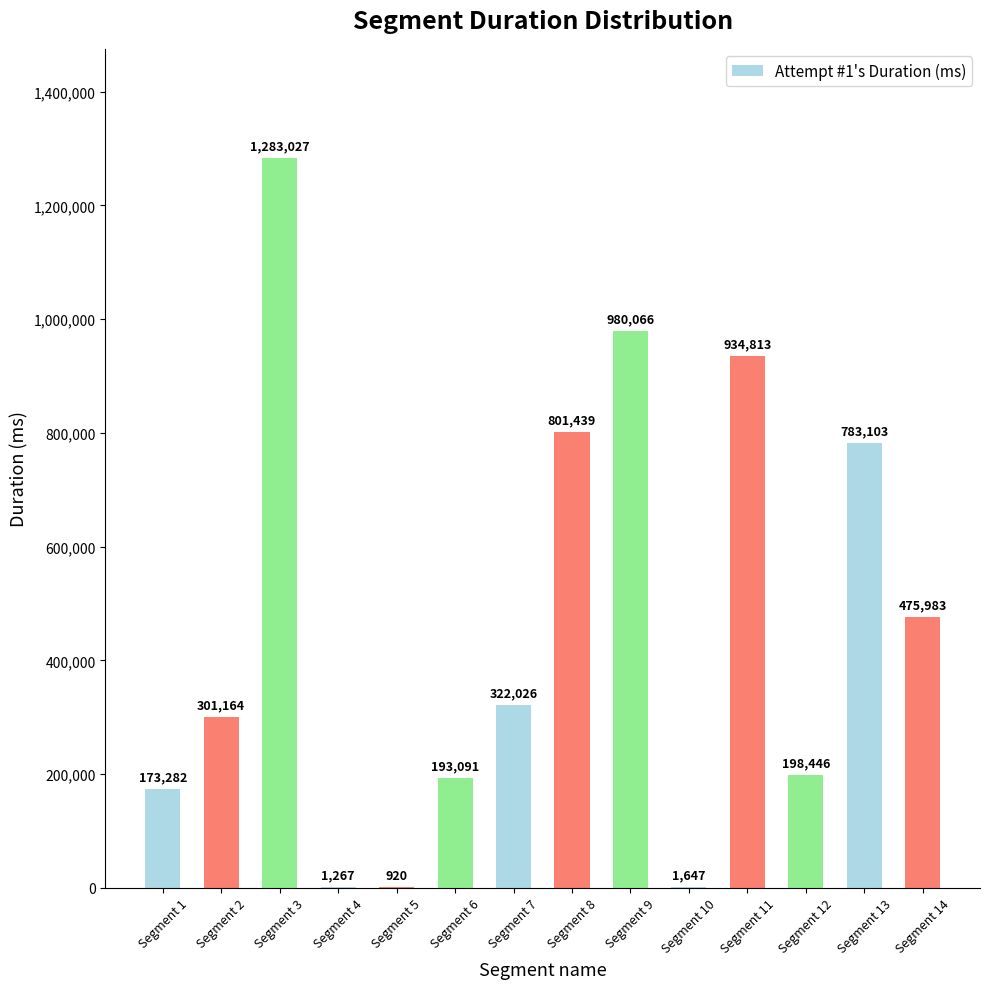

Reading left to right, what are all the values shown in this chart?

Segment 1=173282	Segment 2=301164	Segment 3=1283027	Segment 4=1267	Segment 5=920	Segment 6=193091	Segment 7=322026	Segment 8=801439	Segment 9=980066	Segment 10=1647	Segment 11=934813	Segment 12=198446	Segment 13=783103	Segment 14=475983